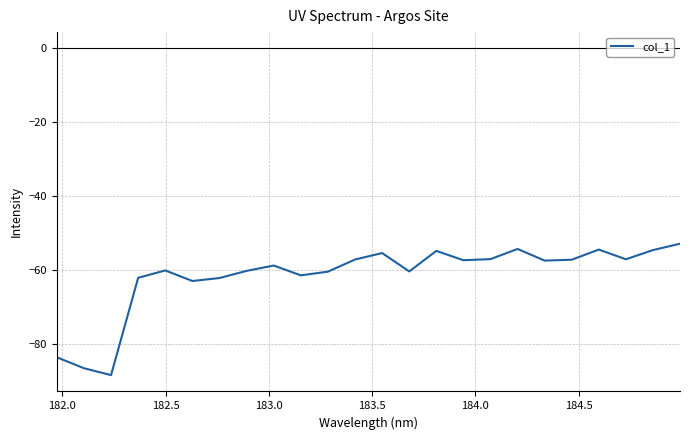

How many series are shown in this chart?

1